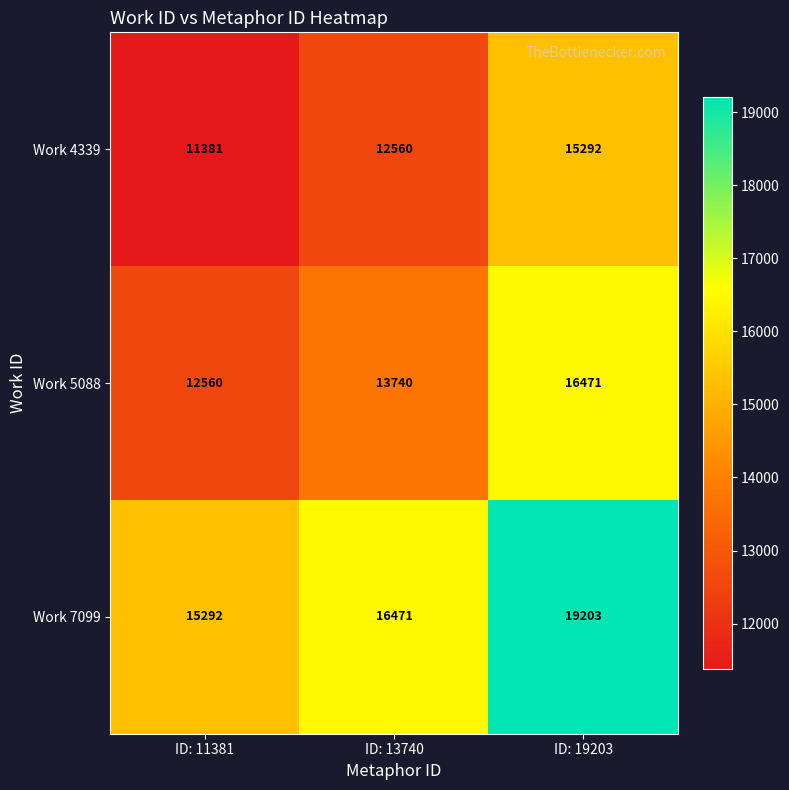

Count the number of categories in the chart.

3